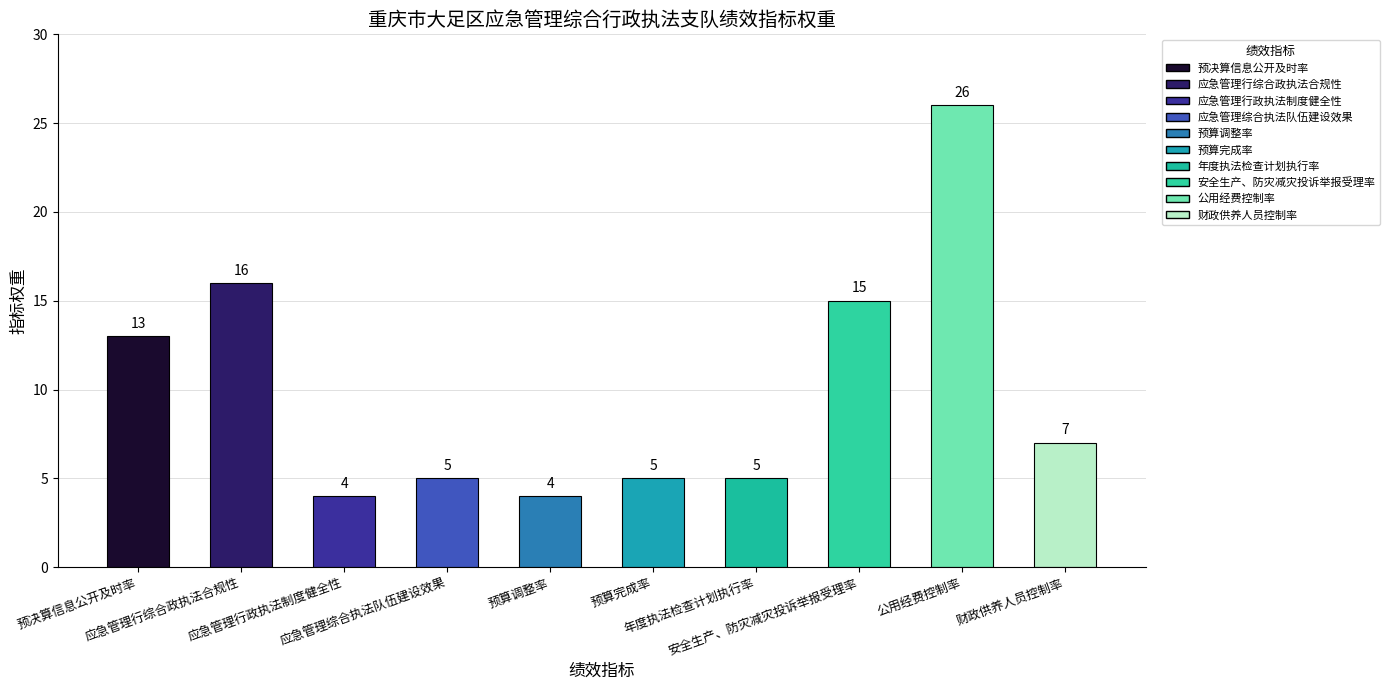

What is the minimum value shown in the chart?

4